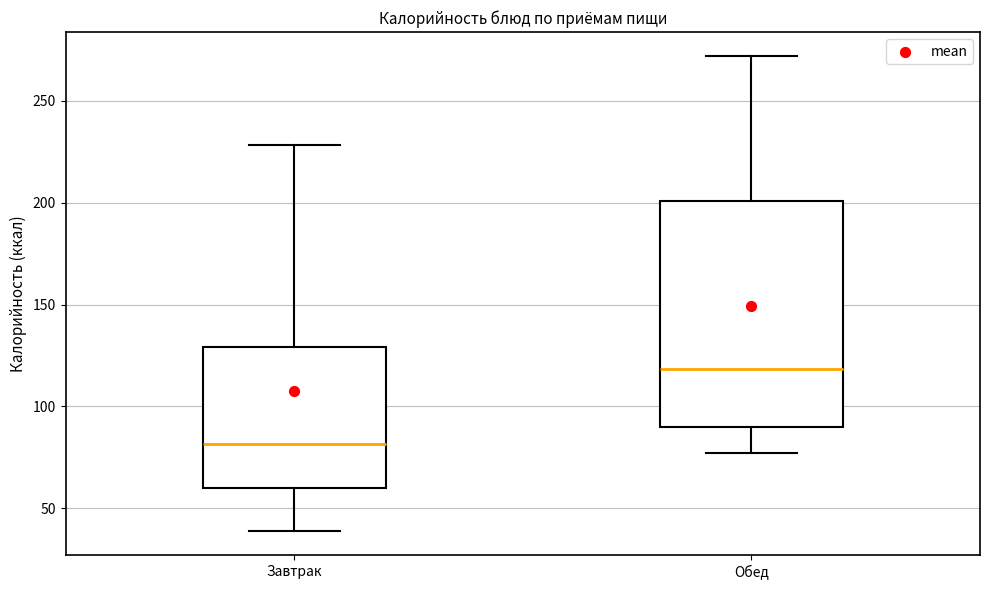

Reading left to right, transcribe this box plot: for each box, give where its median line is, the range the box spans, and where its two whiskers end, as read against the y-axis. The values are not printed on the chart, so give them approximately, as read against the axis.

Завтрак: median 80, box 60 to 130, whiskers 40 to 230
Обед: median 120, box 90 to 200, whiskers 75 to 270